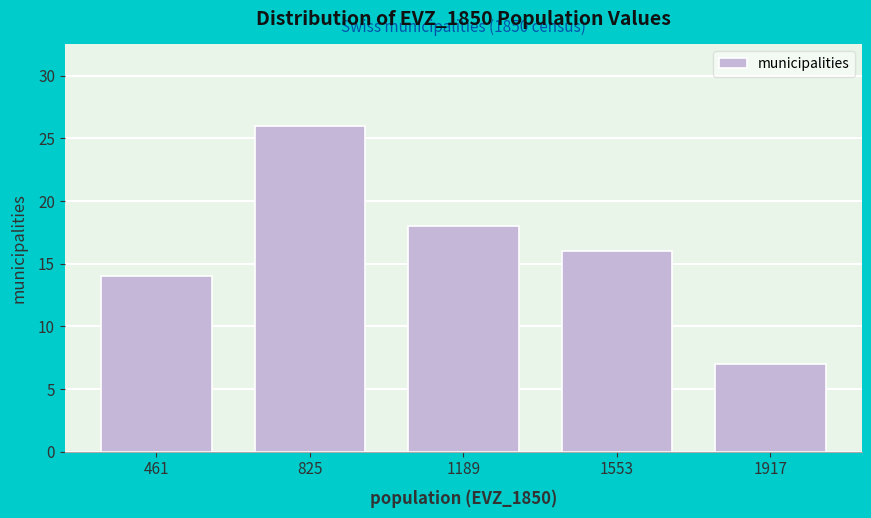

Over which range of the x-axis is the bar tallest?

650 to 1000